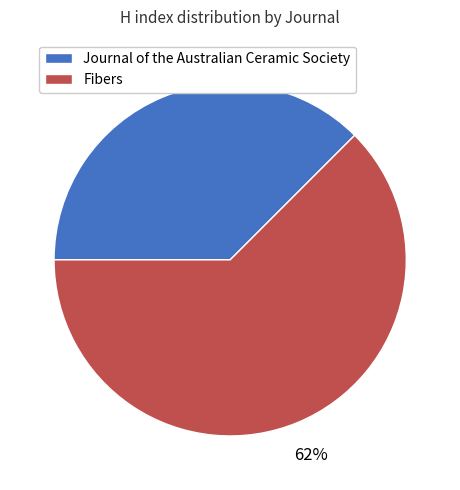

Rank the categories by value from lowest to highest.

Journal of the Australian Ceramic Society, Fibers